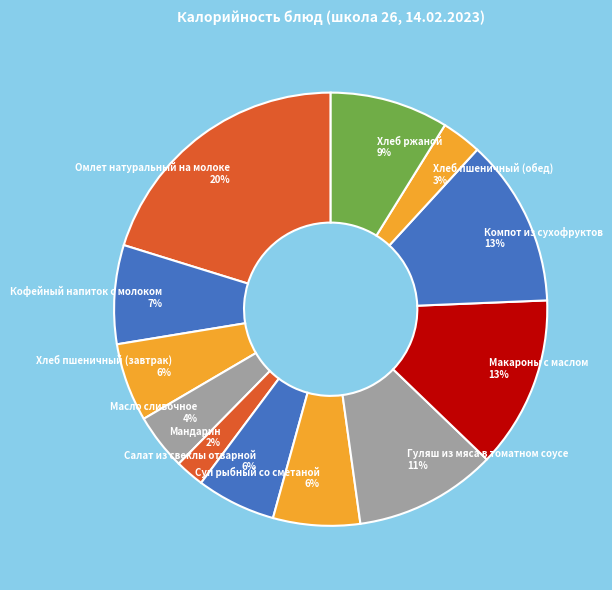

To the nearest percent, what is the difference between the Хлеб пшеничный (завтрак) and Гуляш из мяса в томатном соусе slice percentages?

5%